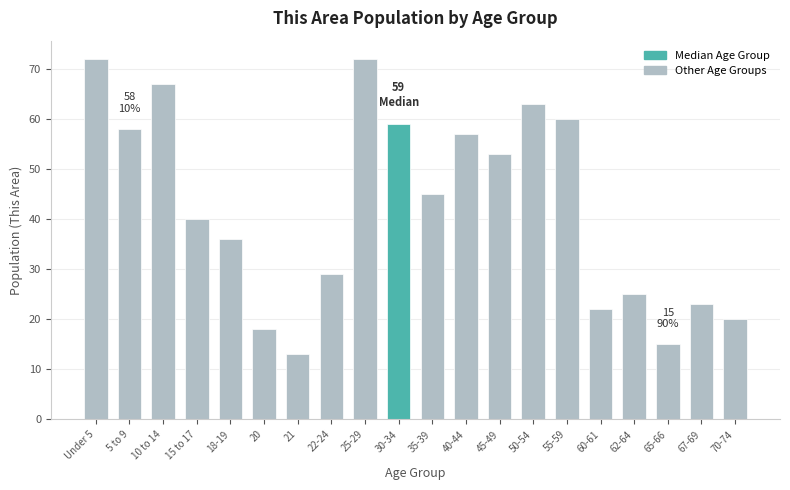

Reading left to right, list all the values displayed in this chart.

Under 5=72	5 to 9=58	10 to 14=67	15 to 17=40	18-19=36	20=18	21=13	22-24=29	25-29=72	30-34=59	35-39=45	40-44=57	45-49=53	50-54=63	55-59=60	60-61=22	62-64=25	65-66=15	67-69=23	70-74=20